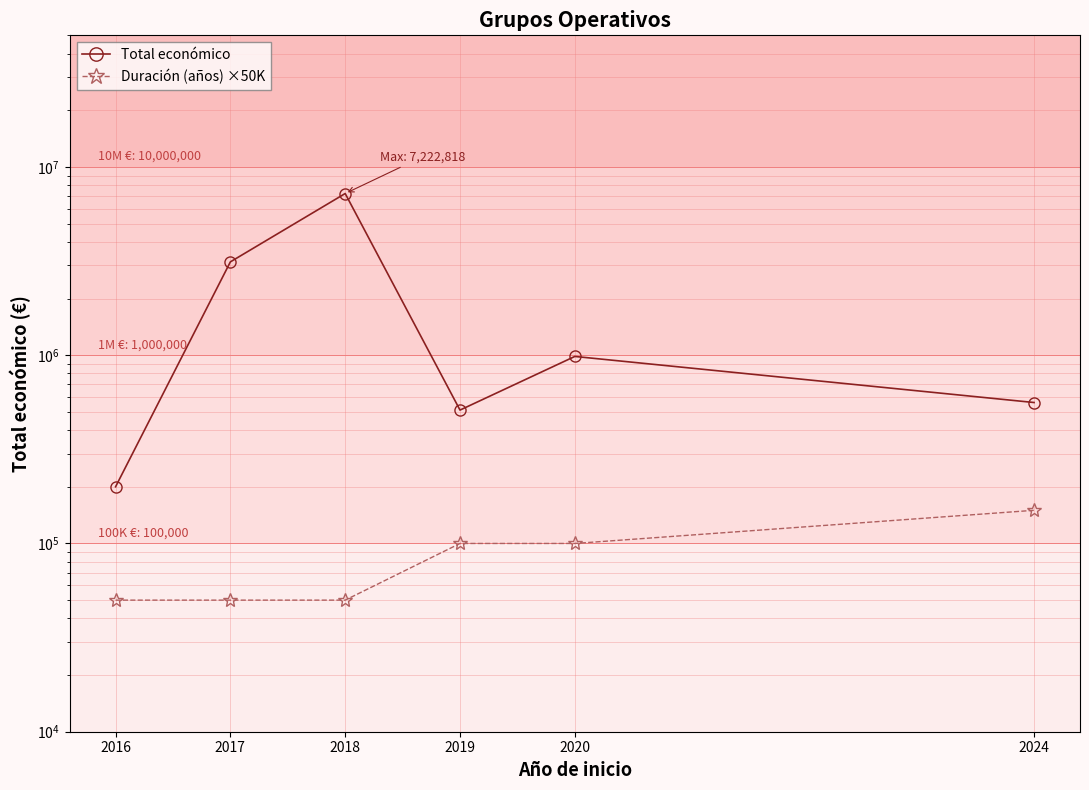

List the series in order of their peak value, highest first.

Total económico, Duración (años) ×50K